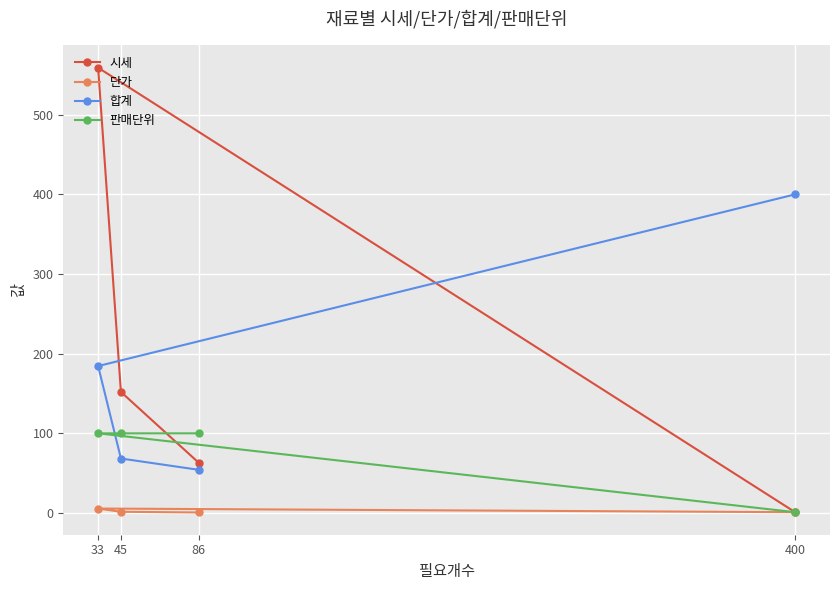

True or false: 판매단위 has a value of 100.0 at 86.

True